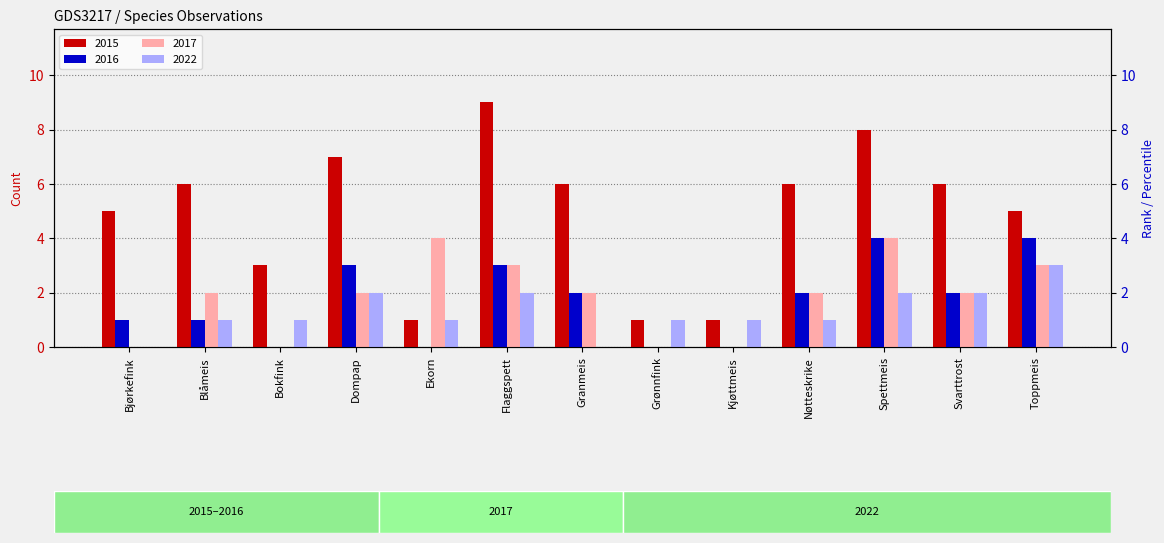

How many 2017 values are between 0 and 3?

11